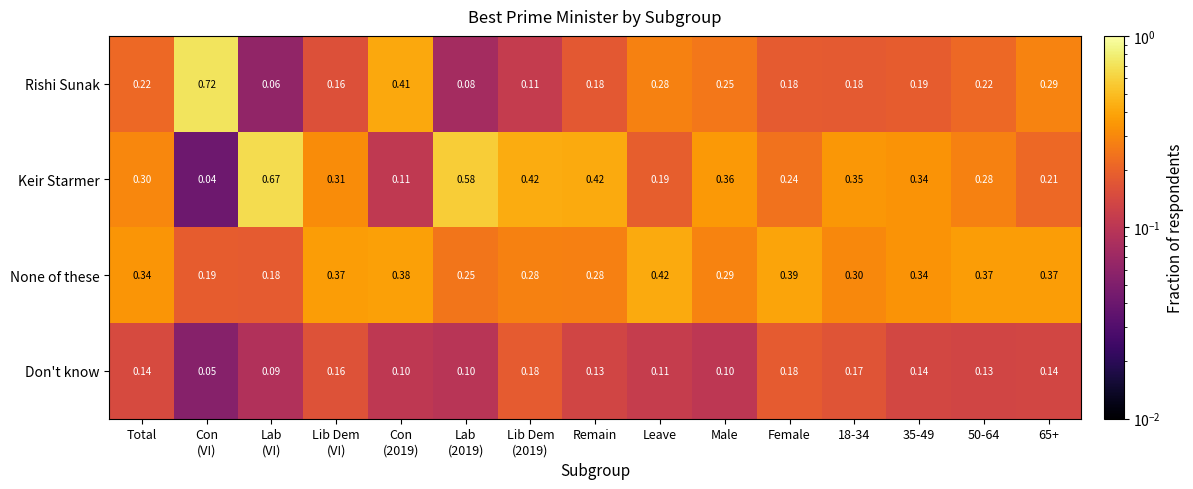

Which series has the widest spread of values?

Rishi Sunak